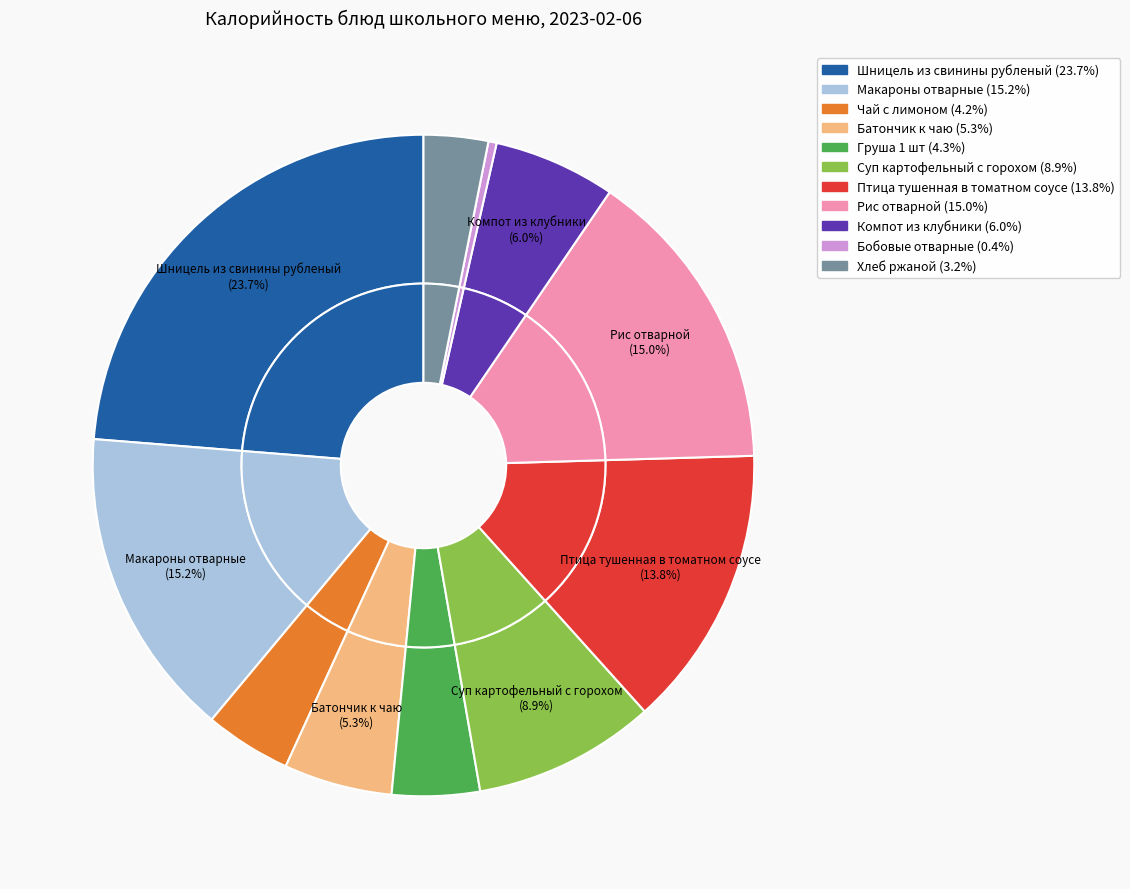

Count the number of slices in the pie.

11